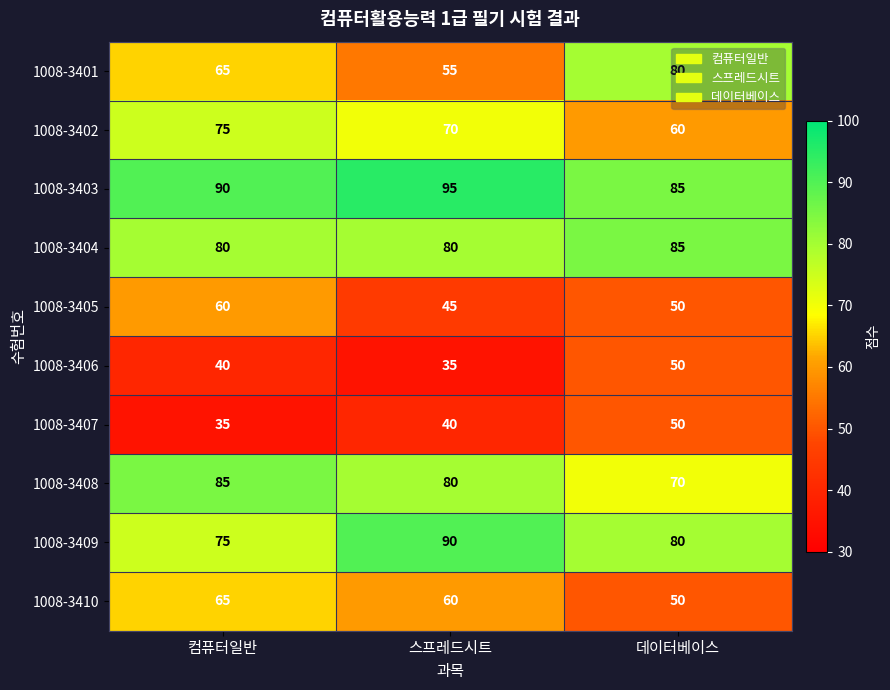

The 1008-3406 series shows 61 at 컴퓨터일반. True or false?

False